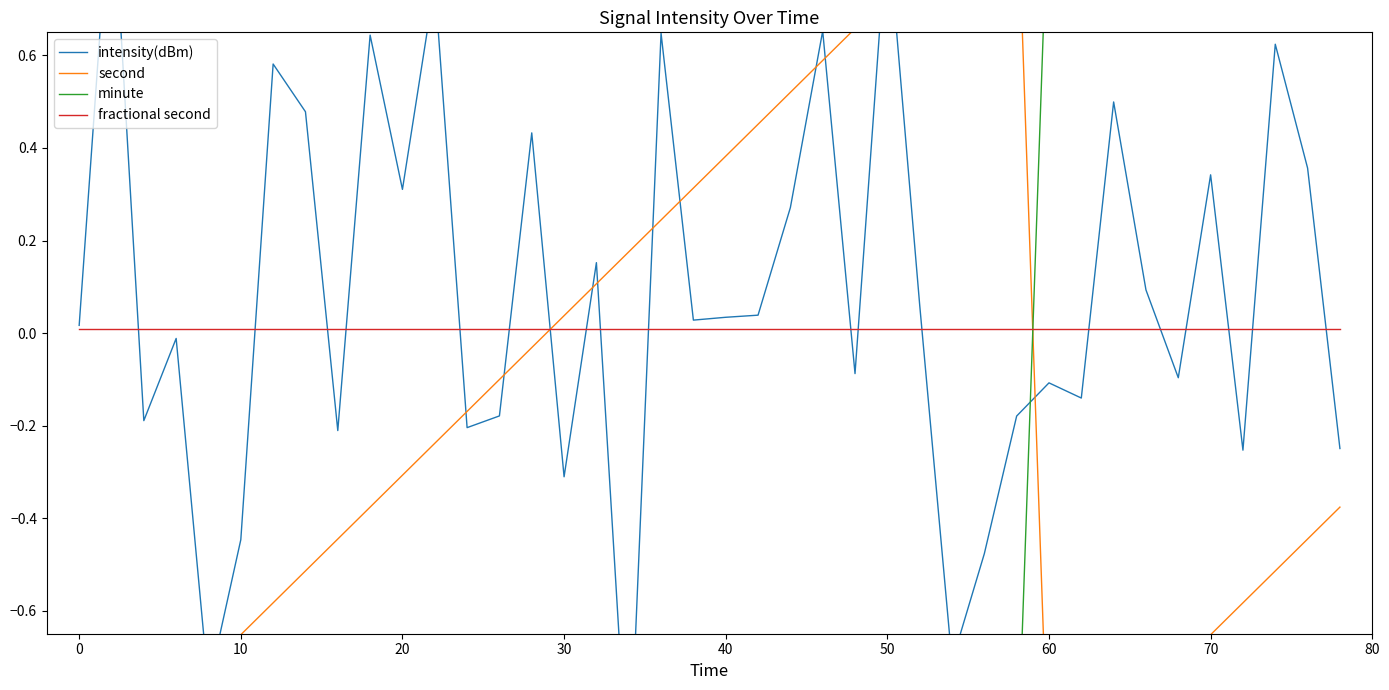

The value of fractional second at 34 is 0.0. True or false?

False